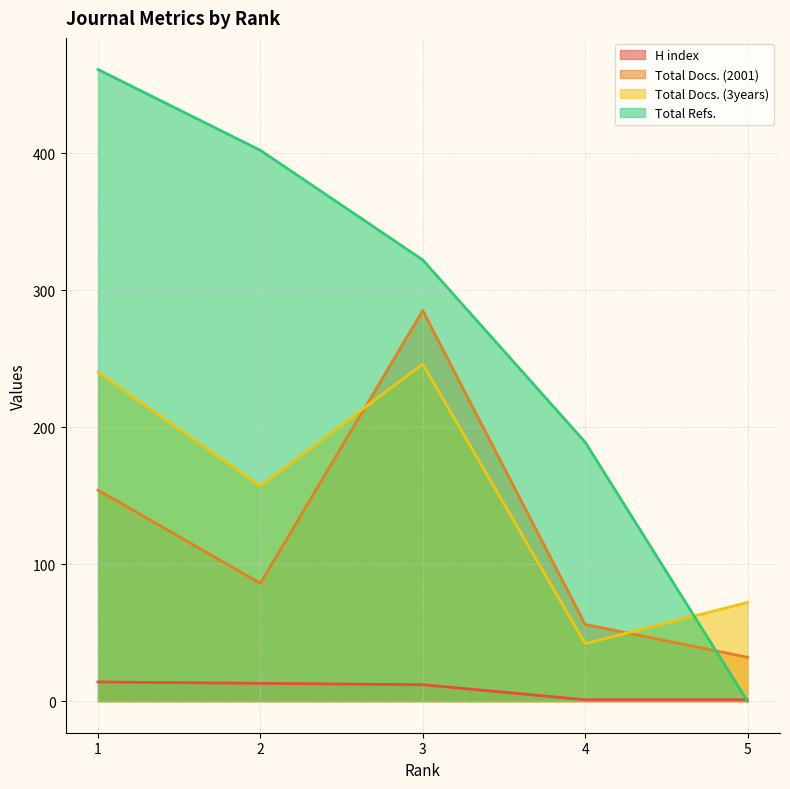

Where does the Total Docs. (2001) series first go above 86?

1